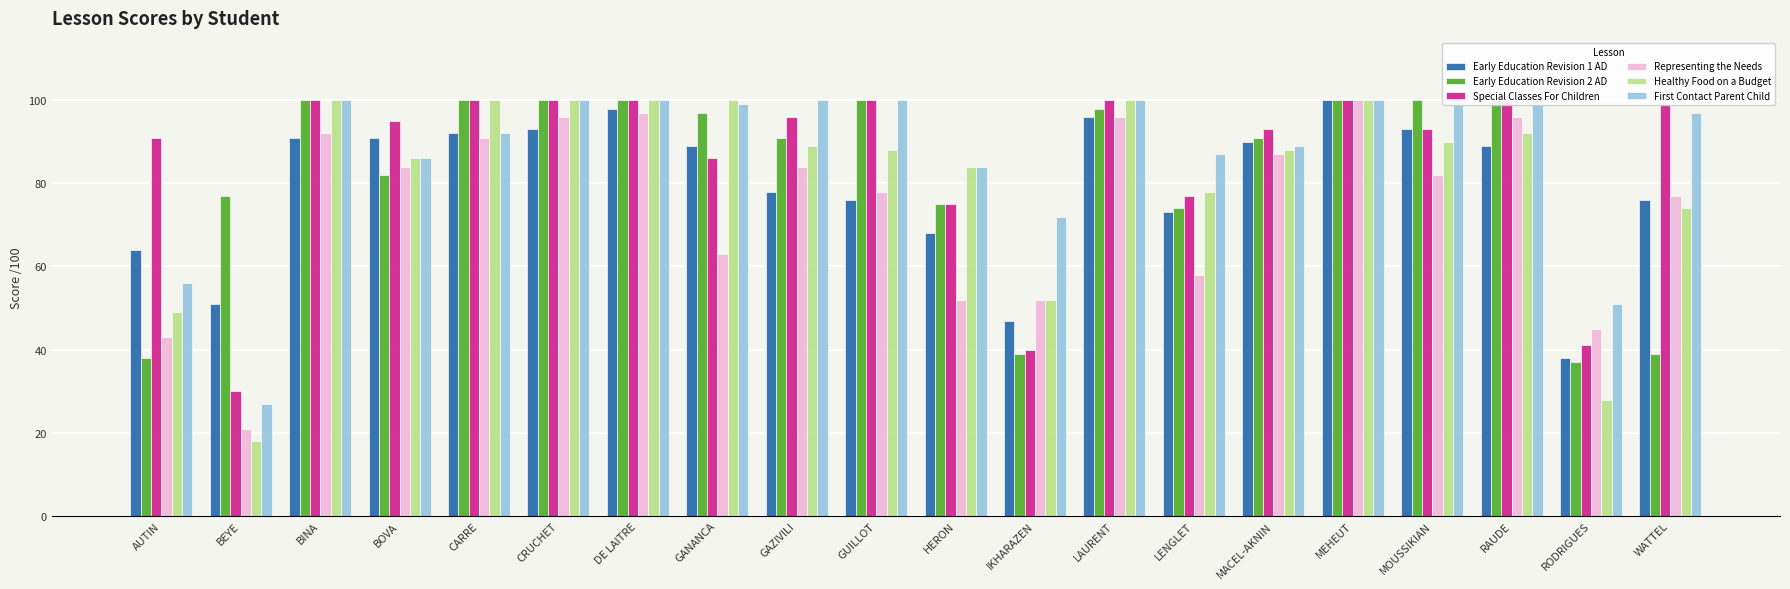

What is the label of the 18th bar from the left?

RAUDE